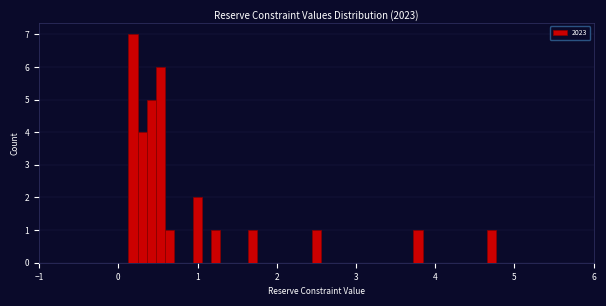

Around what value on the x-axis is the tallest bar? Give the approximate position of its centre, as read against the axis.

0.2